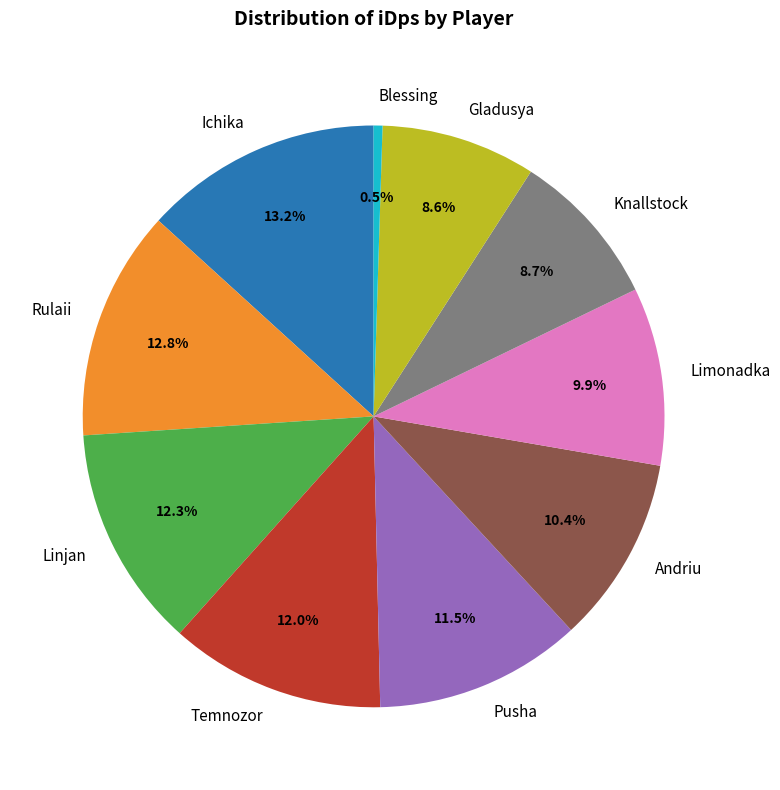

Do Knallstock and Ichika together represent more than half of the pie?

No